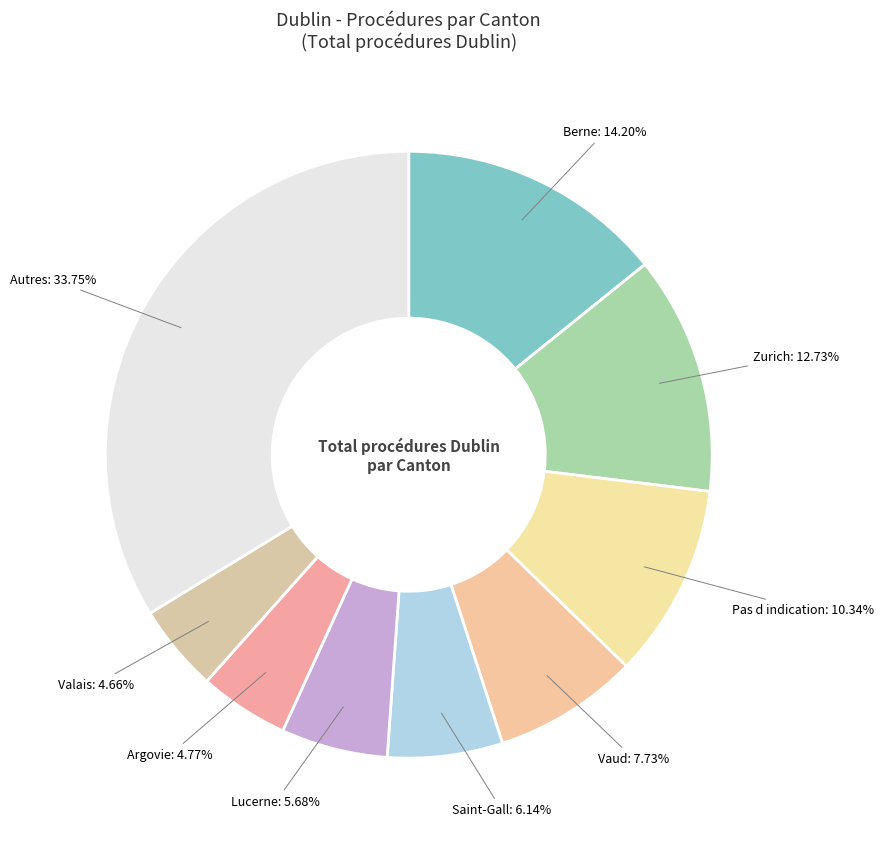

Is the sum of Lucerne and Autres greater than half?

No